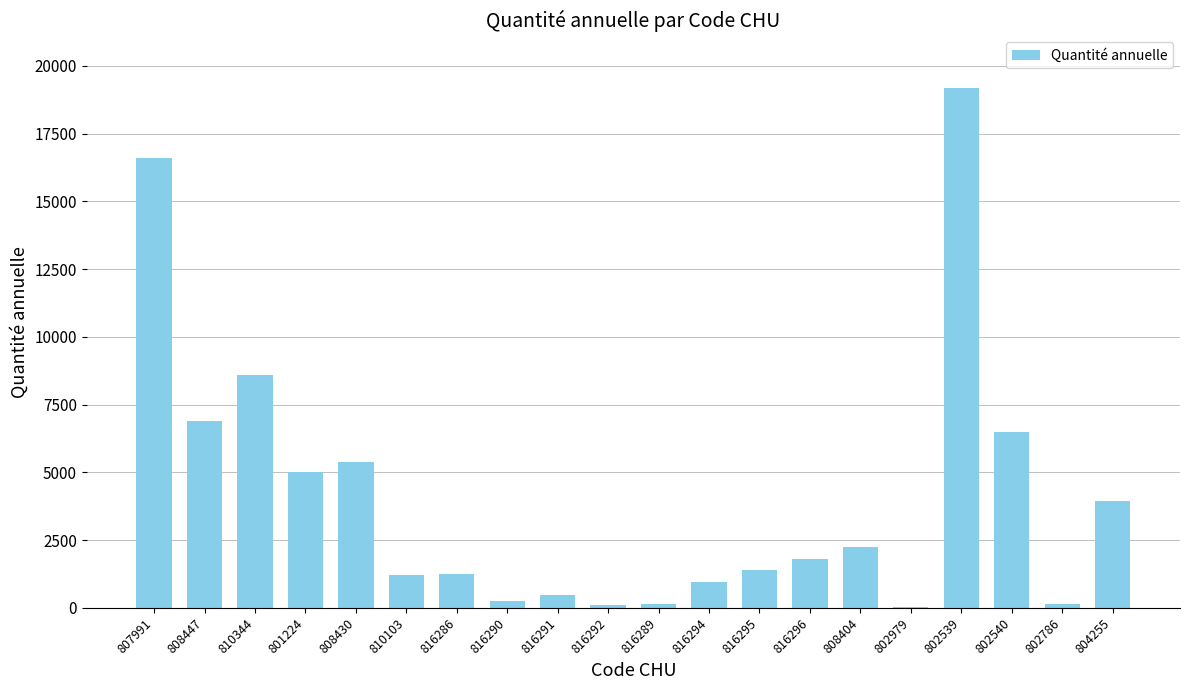

What is the maximum value shown in the chart?

19200